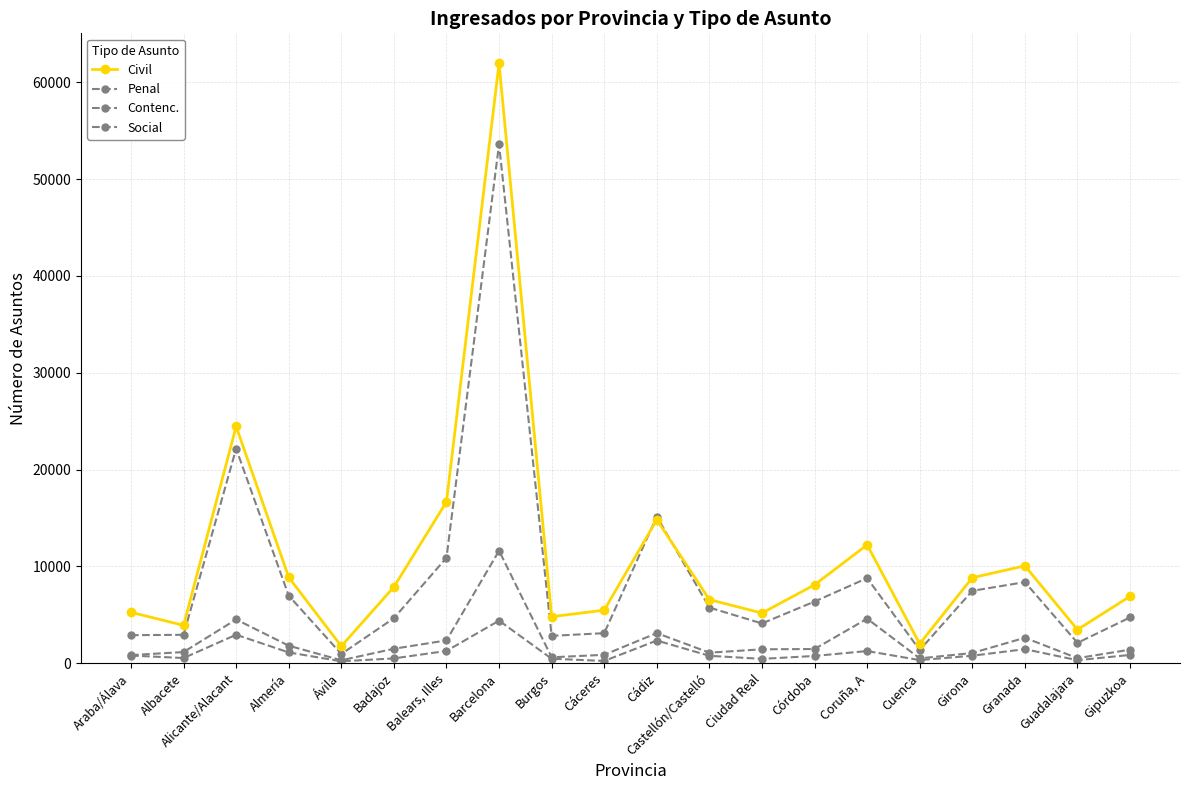

Reading right to left, what are all the values shown in this chart?

Civil: 6911	3468	10061	8833	2010	12226	8097	5180	6570	14825	5481	4807	61973	16671	7879	1759	8870	24454	3910	5260
Penal: 4728	2105	8377	7477	1358	8790	6371	4107	5748	15149	3104	2829	53608	10894	4651	954	6975	22159	2934	2897
Contenc.: 857	311	1452	774	323	1257	750	450	766	2345	235	464	4399	1270	498	198	1117	2942	536	793
Social: 1401	523	2630	1055	500	4598	1468	1436	1091	3112	869	612	11616	2358	1495	304	1810	4521	1153	838